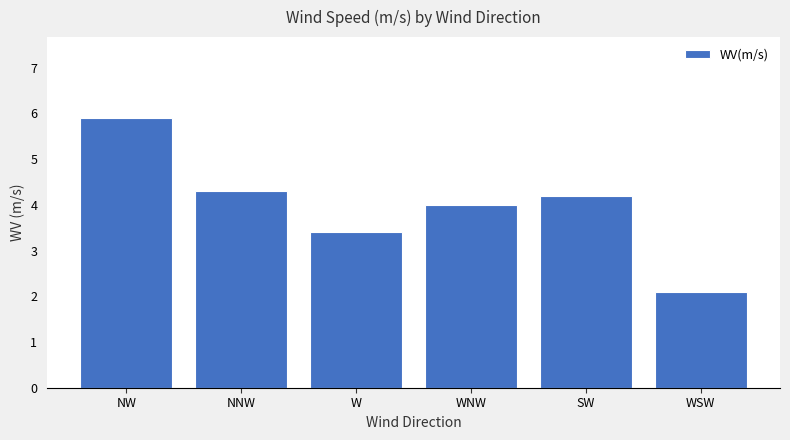

List the labels in order of value, smallest first.

WSW, W, WNW, SW, NNW, NW